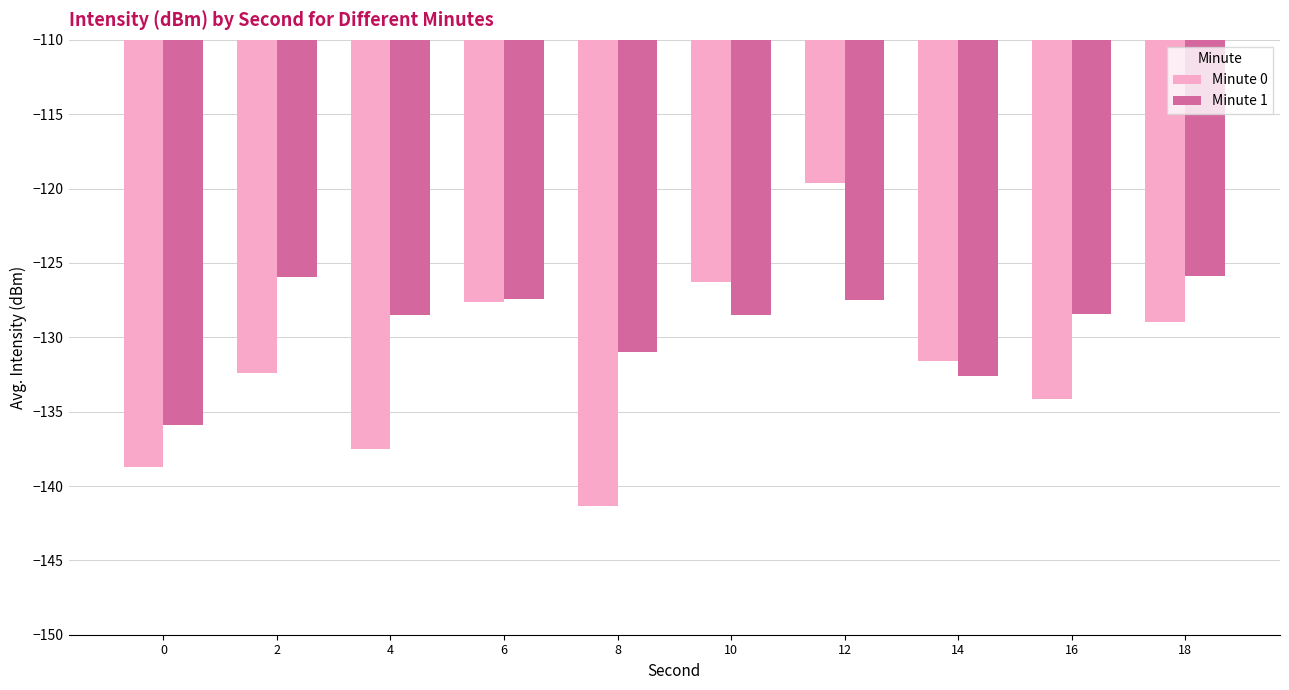

At which label does Minute 0 first exceed -131?

6